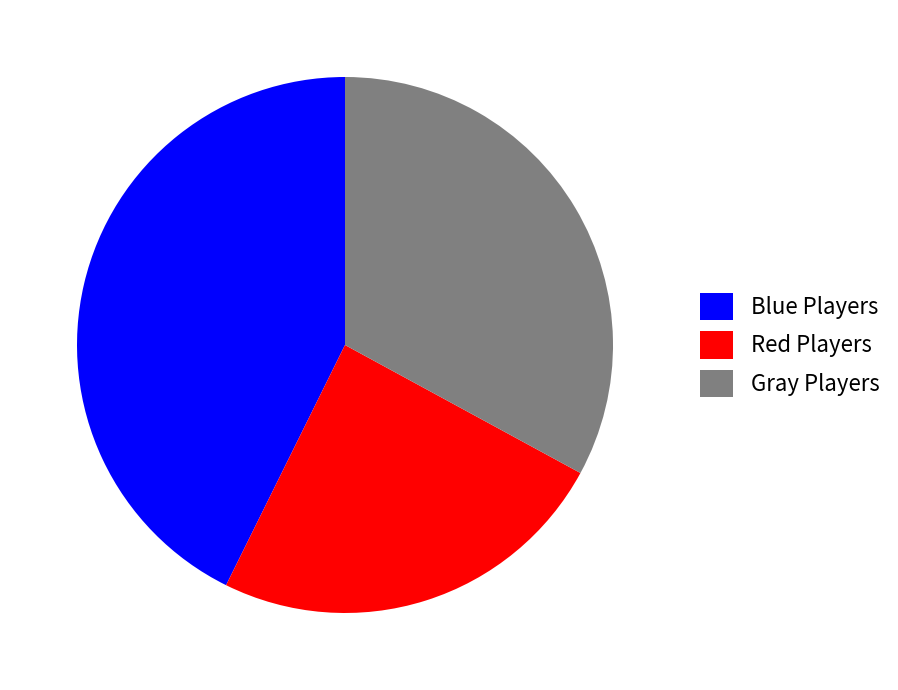

Does any single category account for the majority?

No